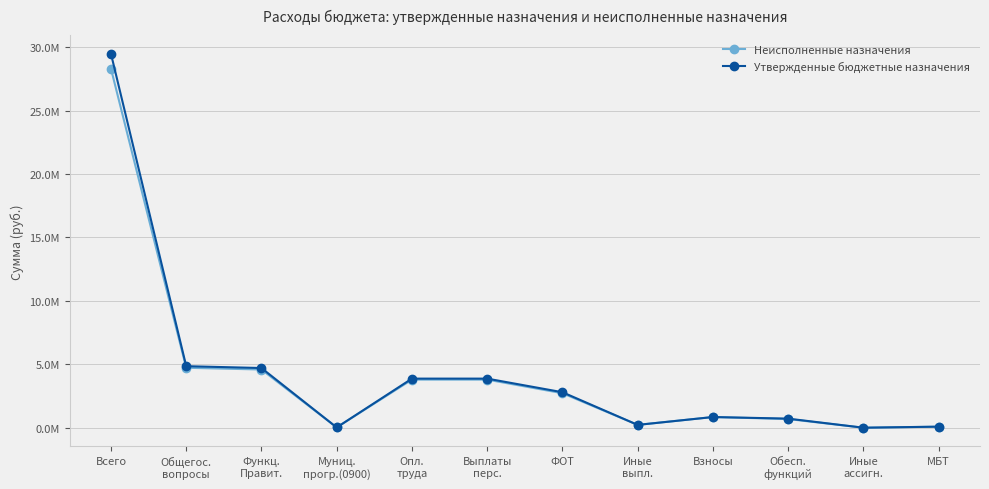

What are all the series names shown in the legend?

Неисполненные назначения, Утвержденные бюджетные назначения